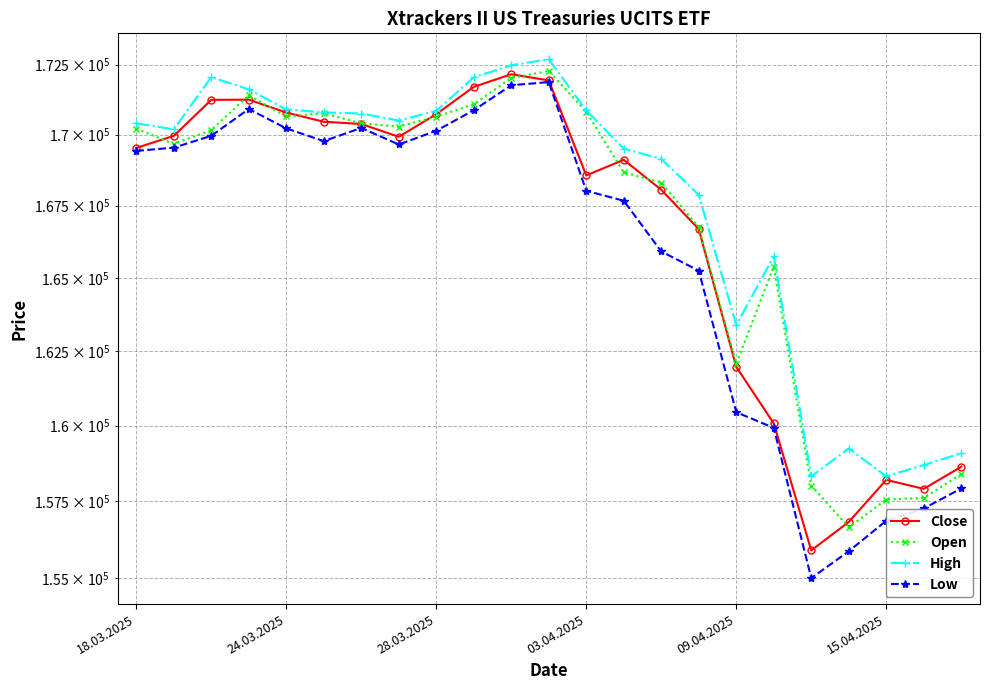

How many categories are shown in the chart?

23